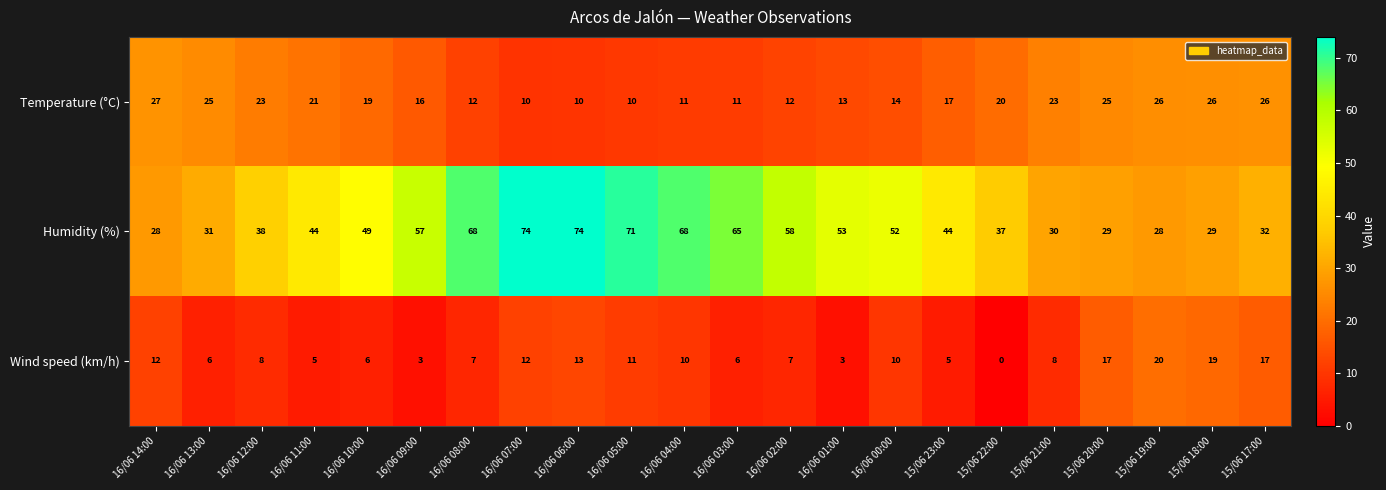

List the series in order of their overall mean, highest first.

Humidity (%), Temperature (°C), Wind speed (km/h)